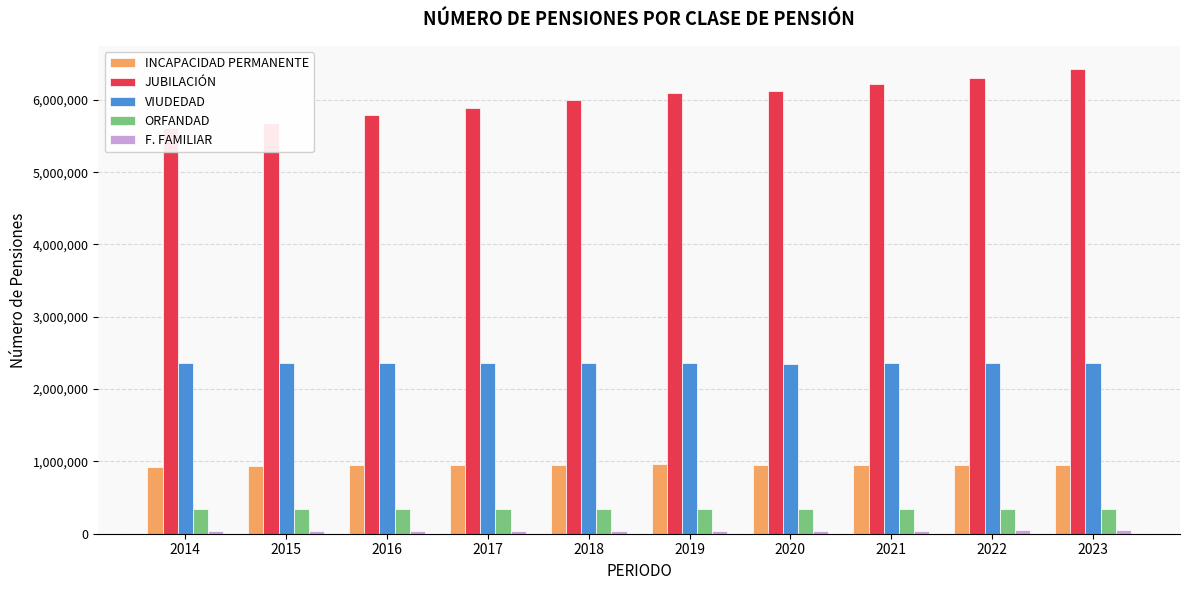

How many values in the VIUDEDAD series exceed 2358932?

4